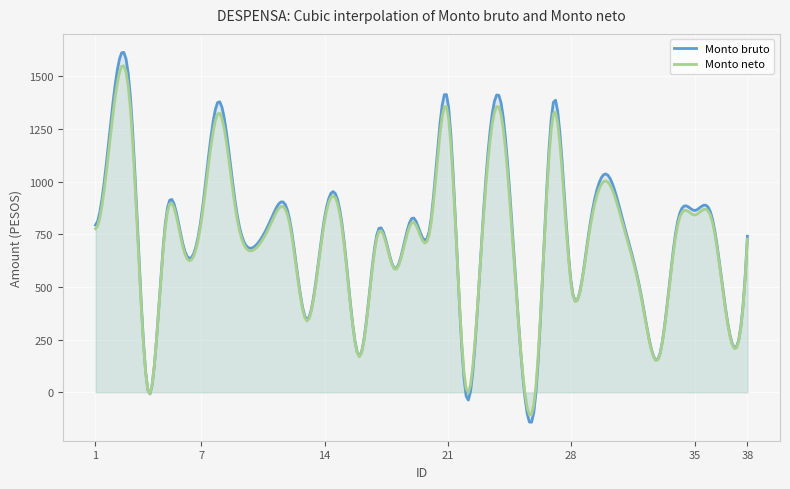

What is the highest value of the Monto neto series?

1548.6